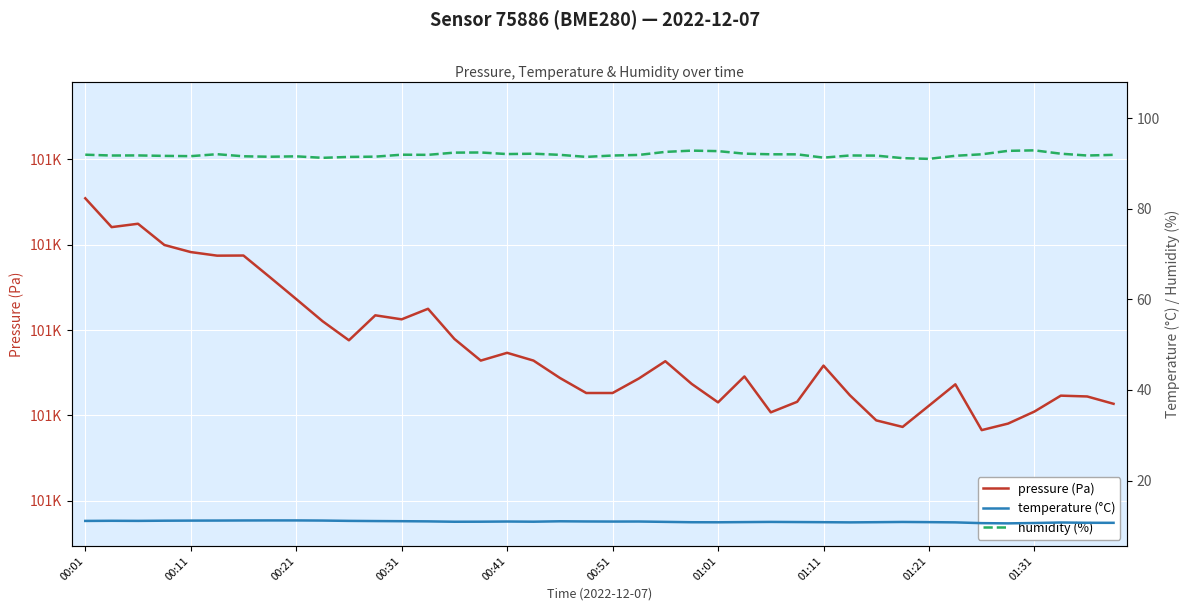

Reading left to right, transcribe all the data shown in this chart.

pressure (Pa): 101210.8	101204.1	101204.9	101199.9	101198.2	101197.4	101197.4	101192.4	101187.2	101182.1	101177.6	101183.4	101182.5	101185.0	101177.9	101172.8	101174.7	101172.8	101168.8	101165.2	101165.2	101168.7	101172.7	101167.4	101163.1	101169.1	101160.7	101163.2	101171.7	101164.7	101158.8	101157.3	101162.3	101167.3	101156.6	101158.1	101160.9	101164.6	101164.4	101162.7
temperature (°C): 11.1	11.1	11.1	11.1	11.2	11.2	11.2	11.2	11.2	11.2	11.1	11.1	11.0	11.0	10.9	10.9	11.0	10.9	11.0	11.0	10.9	11.0	10.9	10.8	10.8	10.8	10.9	10.8	10.8	10.8	10.8	10.9	10.8	10.8	10.6	10.6	10.6	10.7	10.7	10.7
humidity (%): 91.9	91.7	91.8	91.7	91.6	92.0	91.6	91.5	91.5	91.2	91.4	91.5	91.9	91.9	92.4	92.4	92.0	92.1	91.9	91.4	91.7	91.9	92.5	92.8	92.7	92.1	92.0	92.0	91.3	91.7	91.7	91.2	91.0	91.7	92.0	92.8	92.9	92.1	91.7	91.9